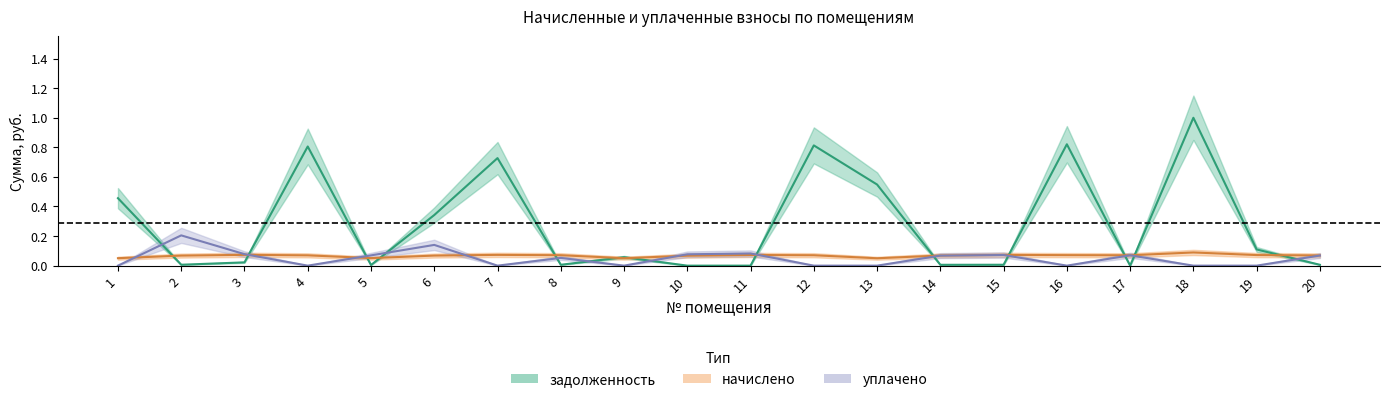

At which label does задолженность reach its minimum?

10